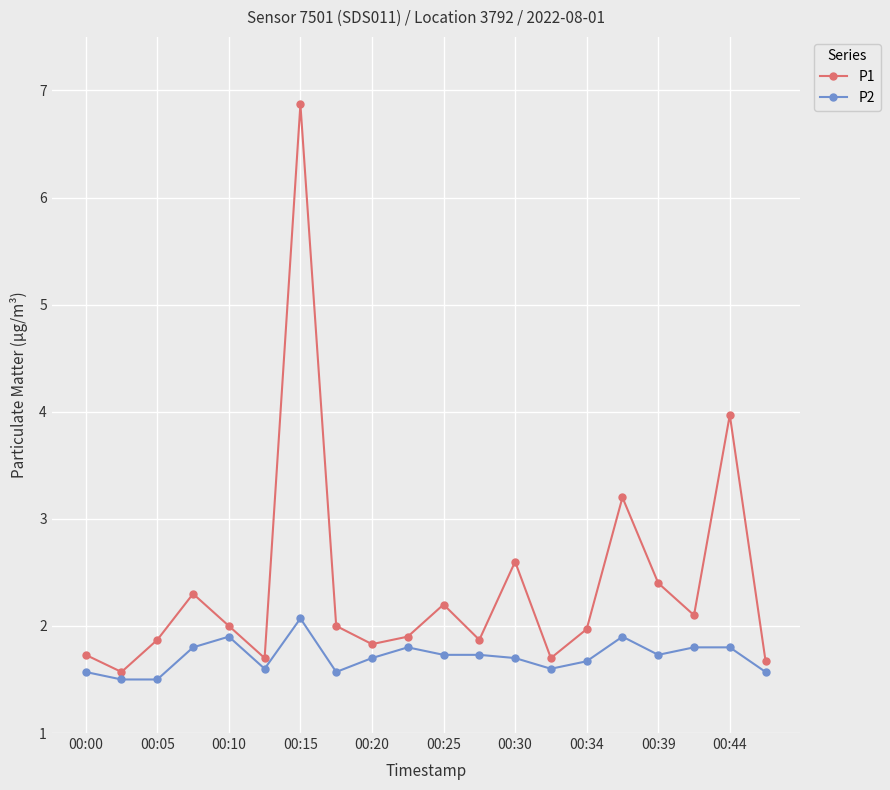

What is the sum of all P2 values?

34.2